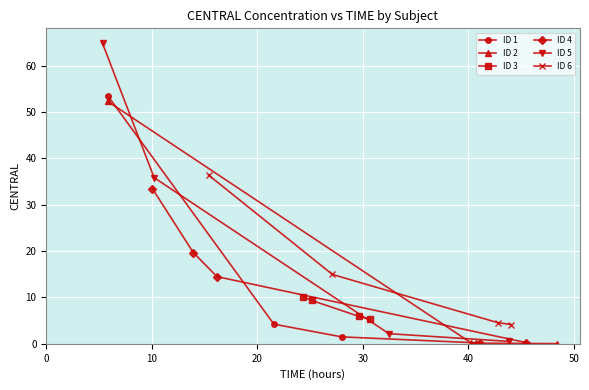

Is it true that ID 6 equals 3.0 at 20?

False